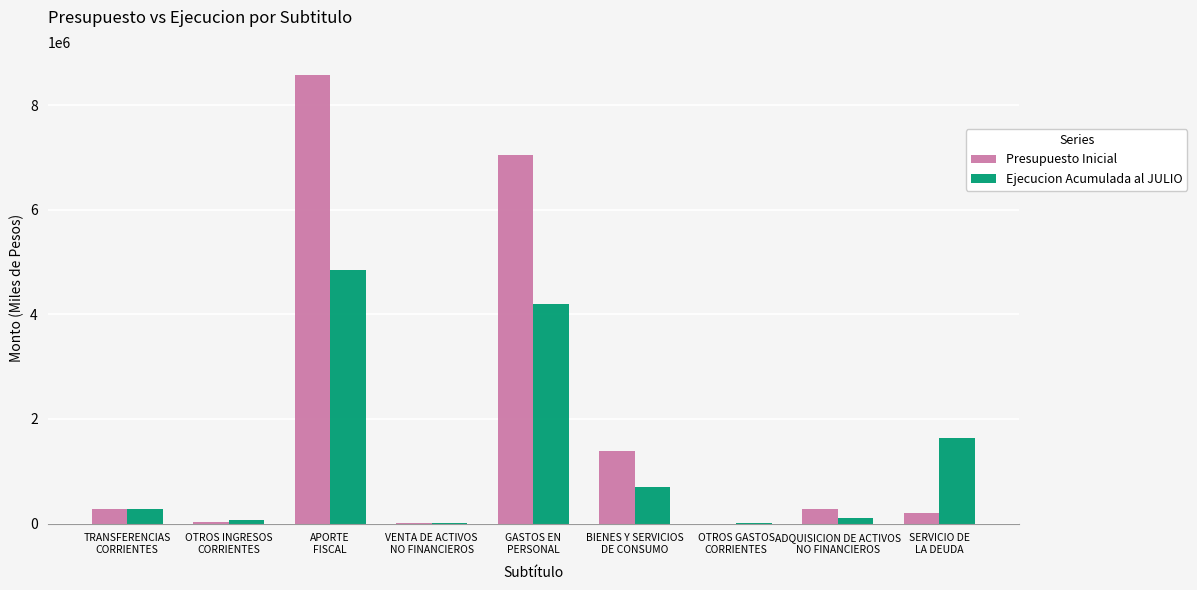

Which series has the largest total across all categories?

Presupuesto Inicial